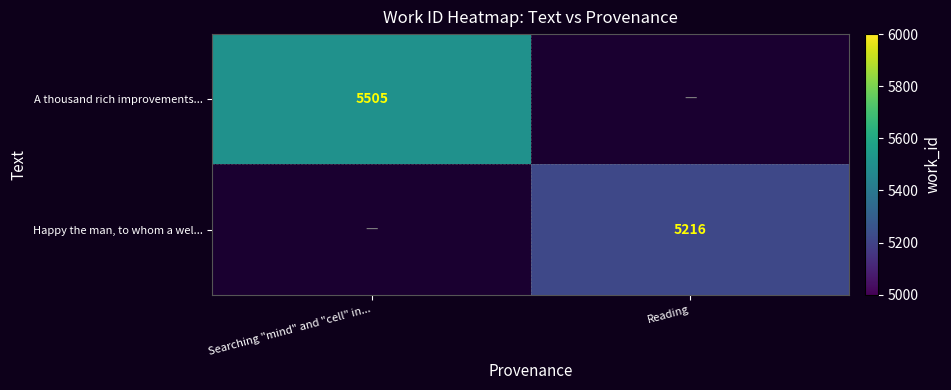

Which has a higher value, Reading or Searching "mind" and "cell" in...?

Searching "mind" and "cell" in...